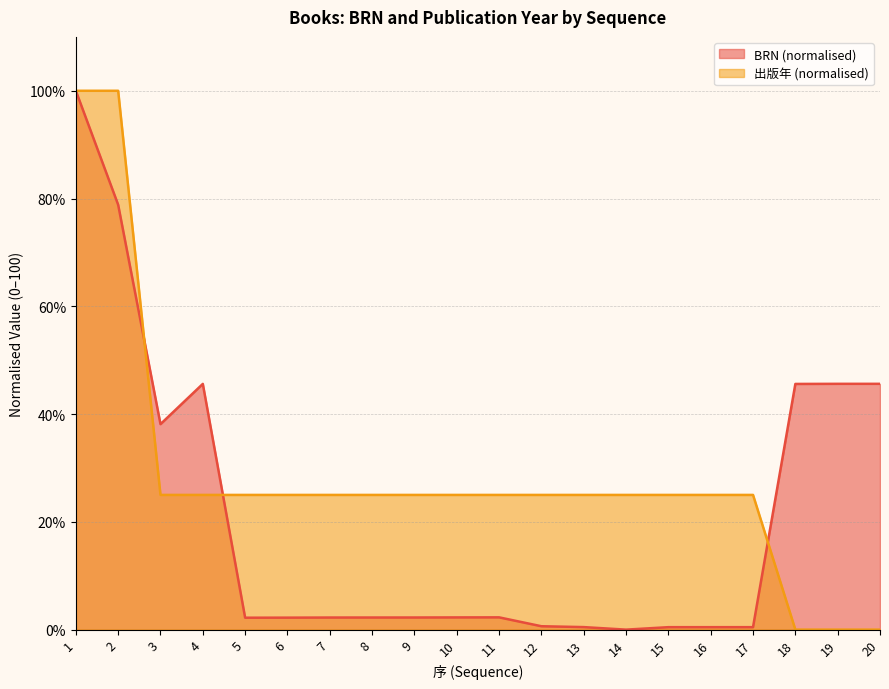

True or false: 出版年 has more than 2 points higher than both neighbors.

False